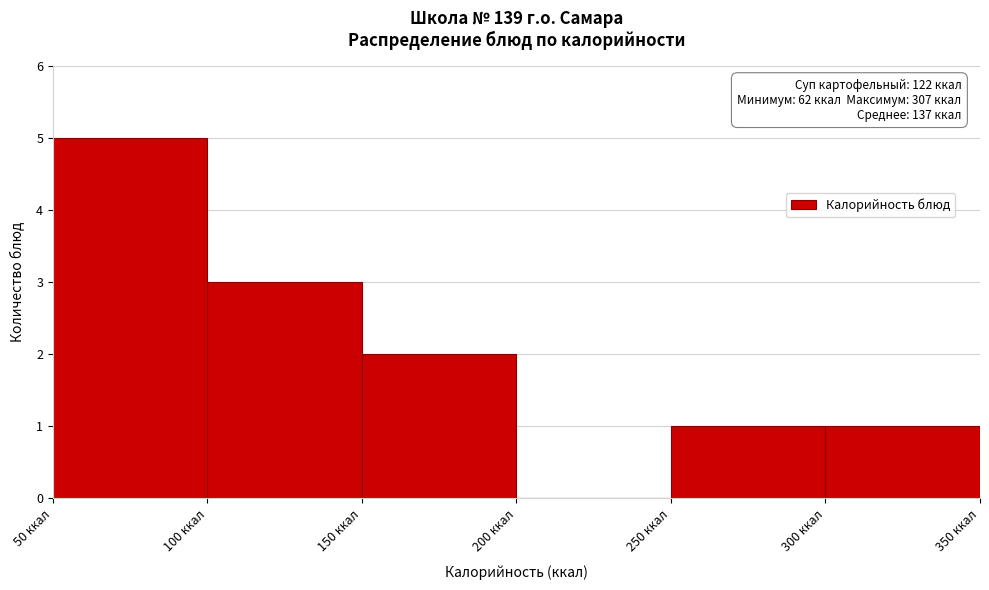

Which range on the x-axis has the tallest bar?

50 to 100